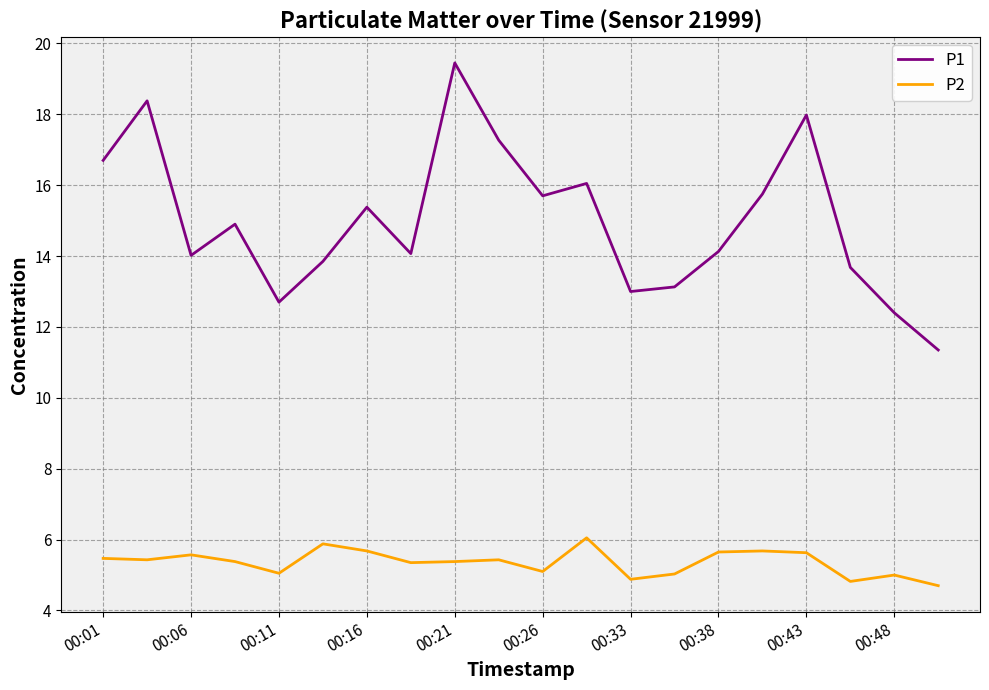

What is the minimum value for P2?

4.7